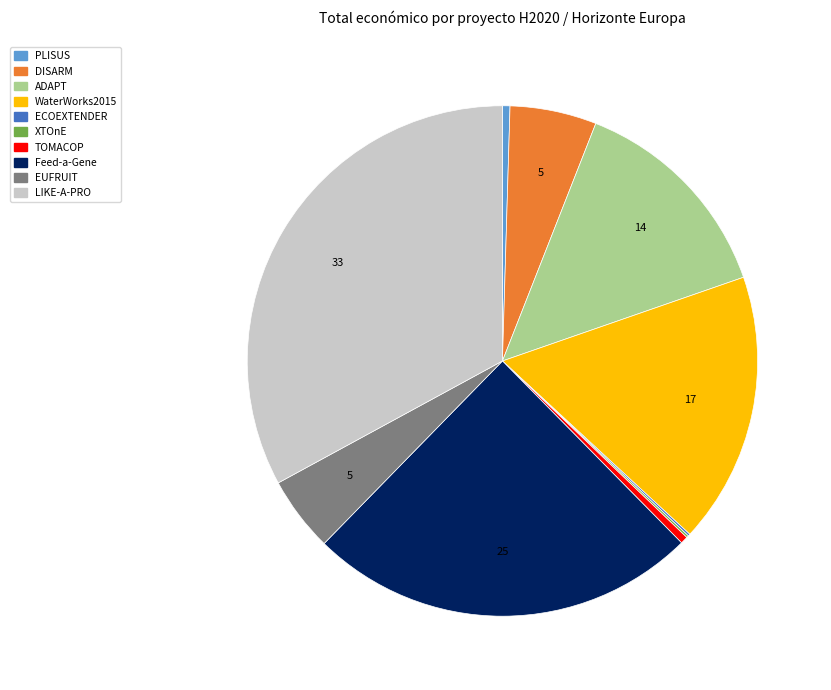

What is the ratio of the value at LIKE-A-PRO to the value at Feed-a-Gene?

1.3